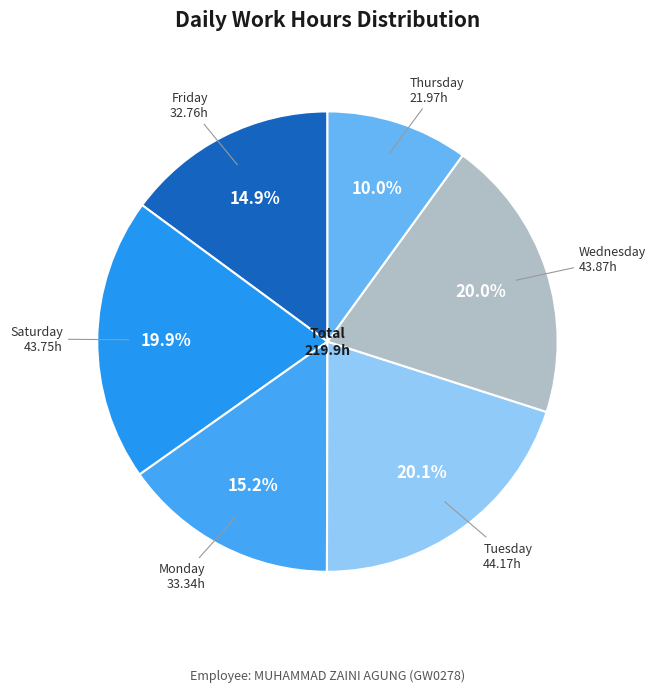

Does any single category account for the majority?

No